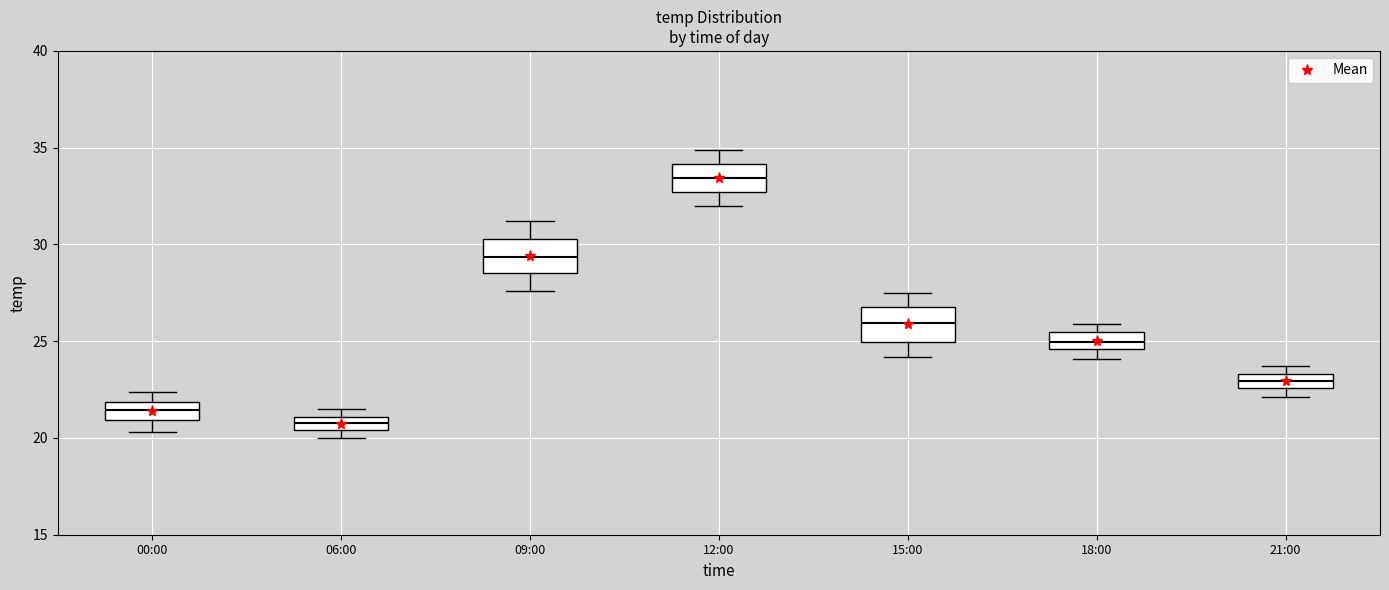

Which box's median line is the highest?

12:00